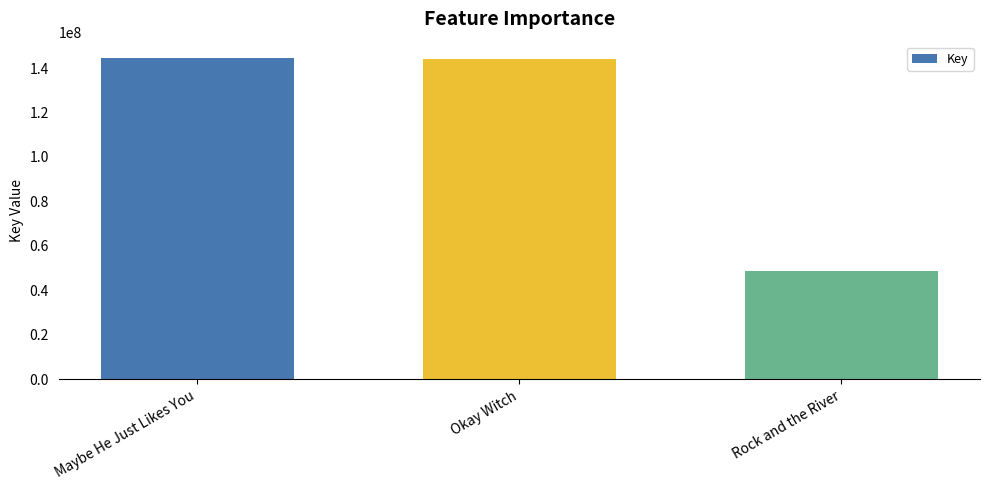

Between Rock and the River and Okay Witch, which is larger?

Okay Witch